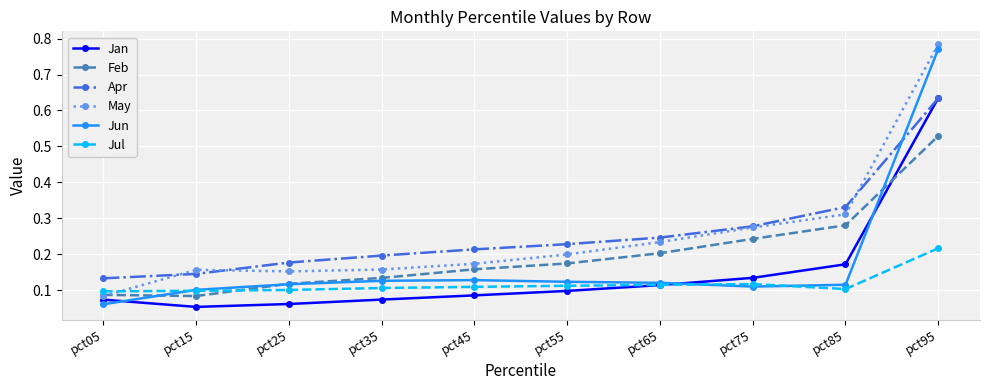

At which category does the chart reach its peak across all series?

pct95